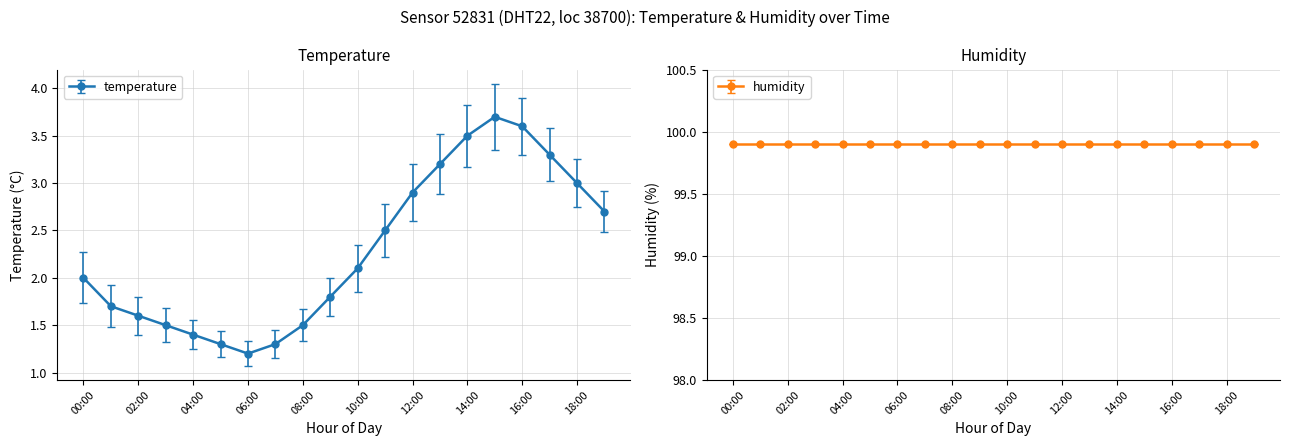

How many categories are shown in the chart?

20